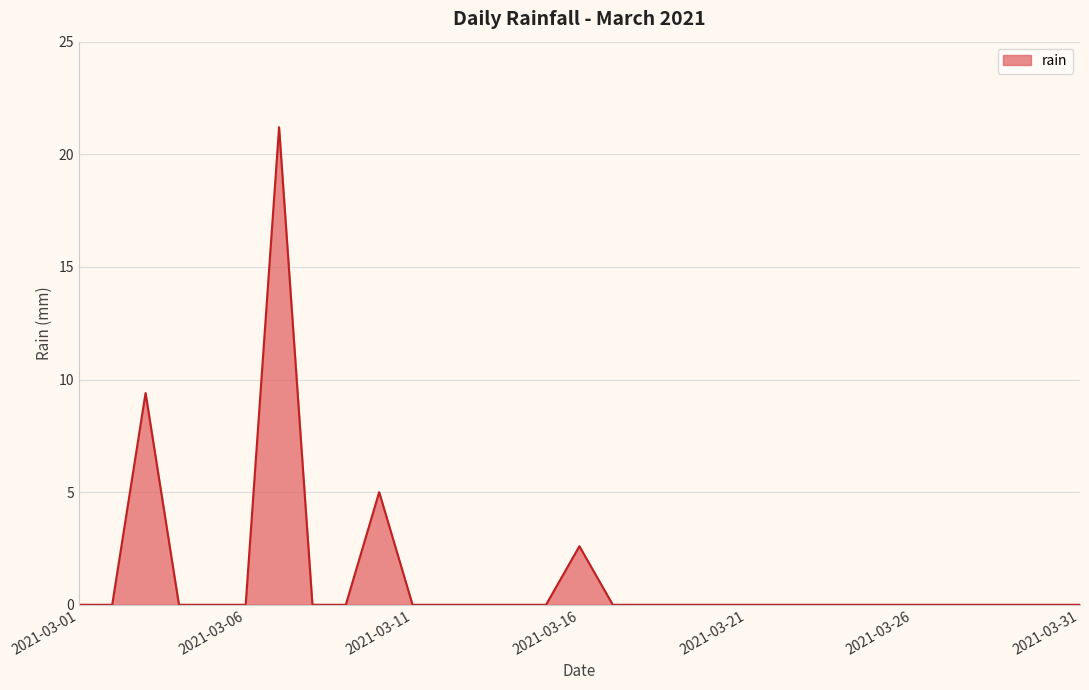

Does the chart display data point markers on the line(s)?

No